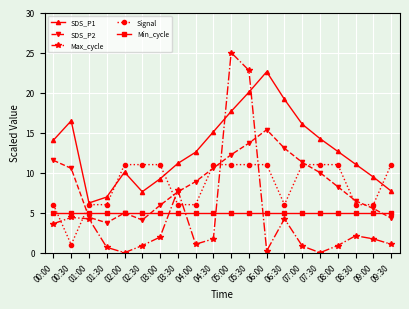

Which series has the largest total across all categories?

SDS_P1